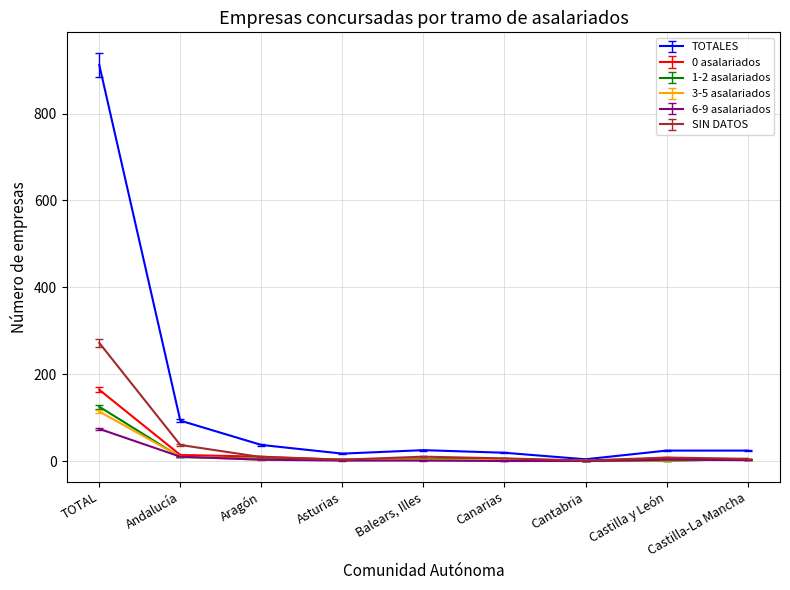

What is the difference between the 6-9 asalariados values at Castilla y León and Balears, Illes?

2